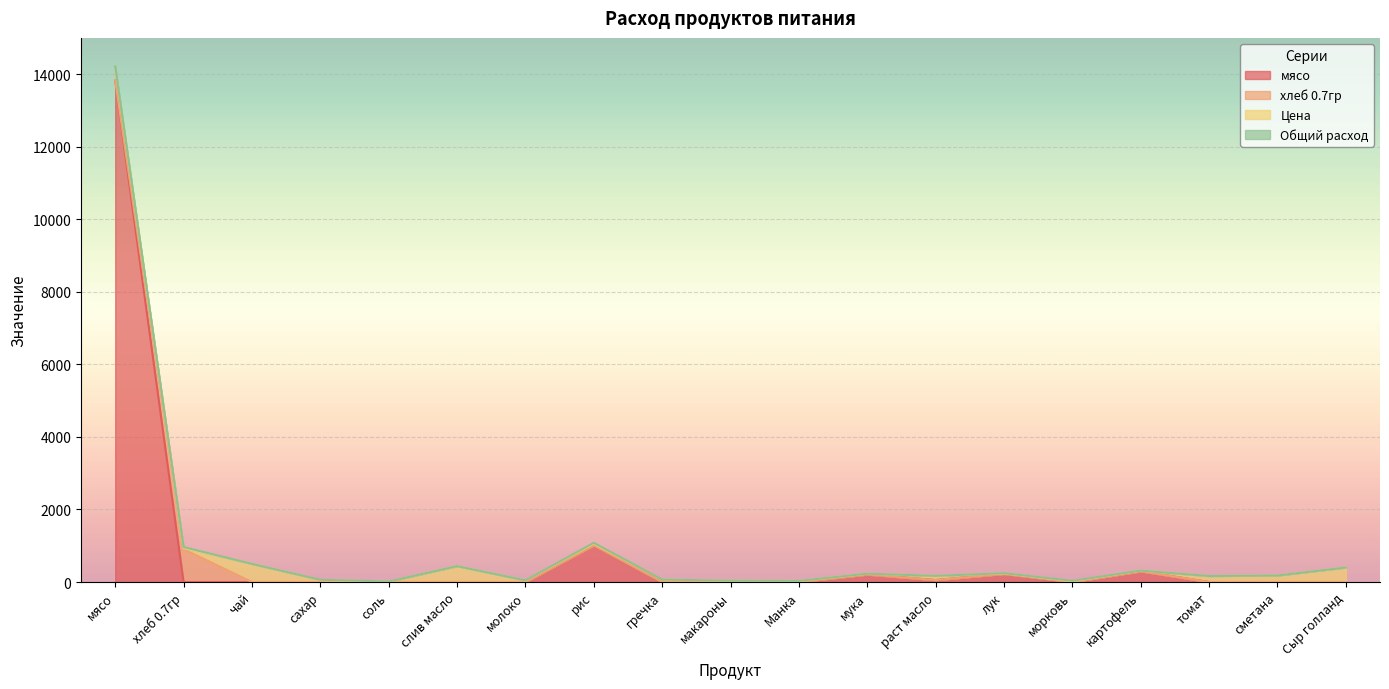

Which series has the largest total across all categories?

мясо